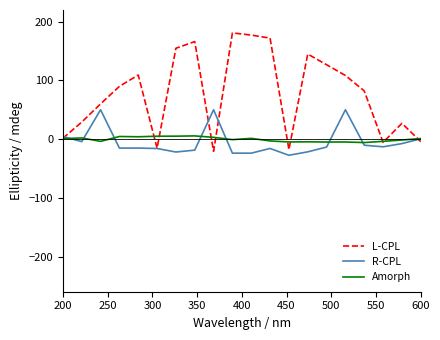

Which series has the largest range (max minus min)?

L-CPL